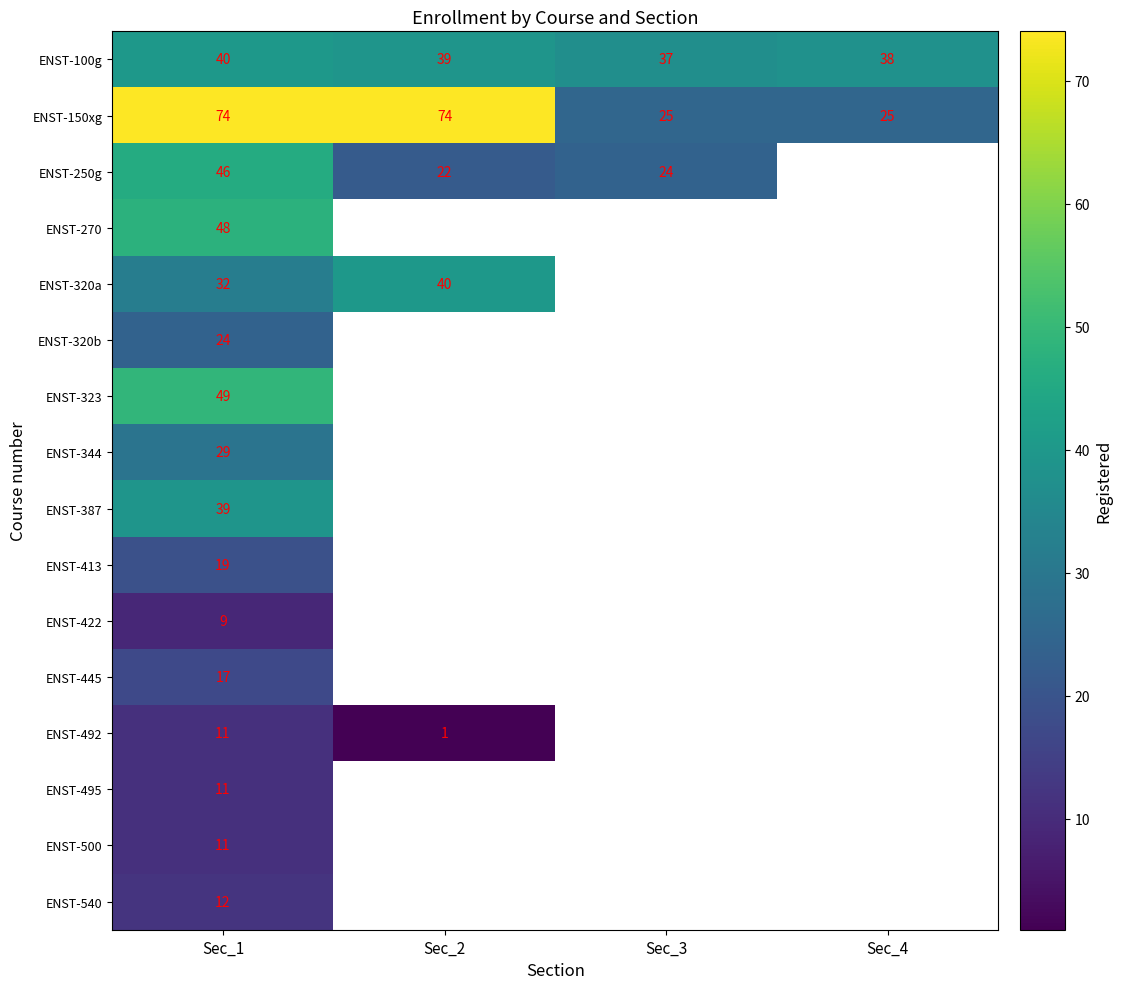

What is the sum of the ENST-100g values at Sec_3 and Sec_1?

77